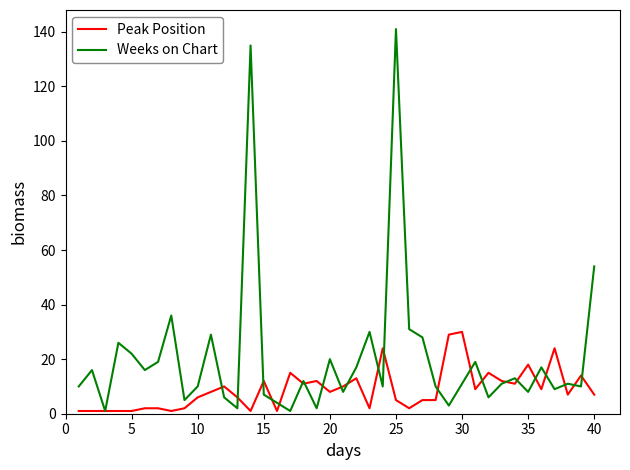

What is the maximum value shown in the chart?

141